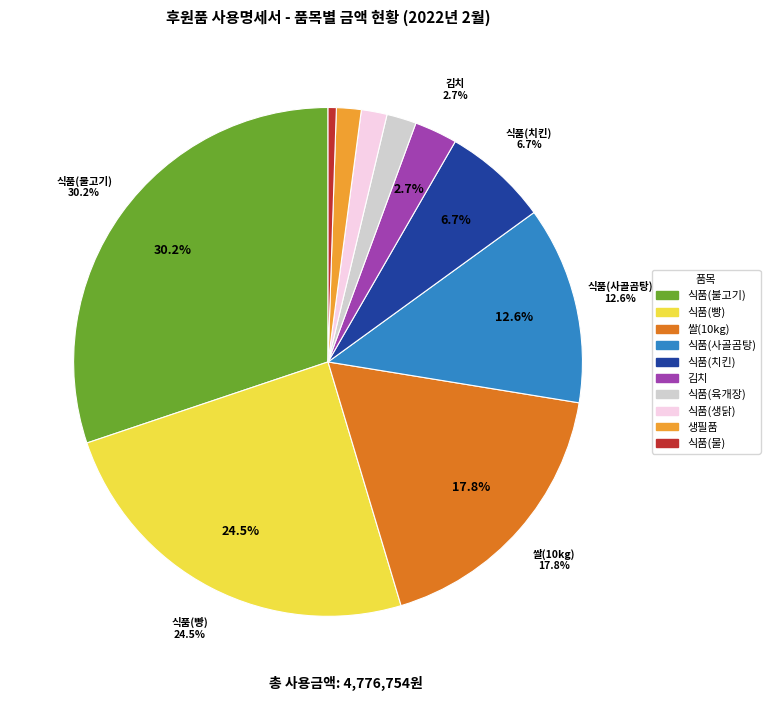

Does any single category account for the majority?

No